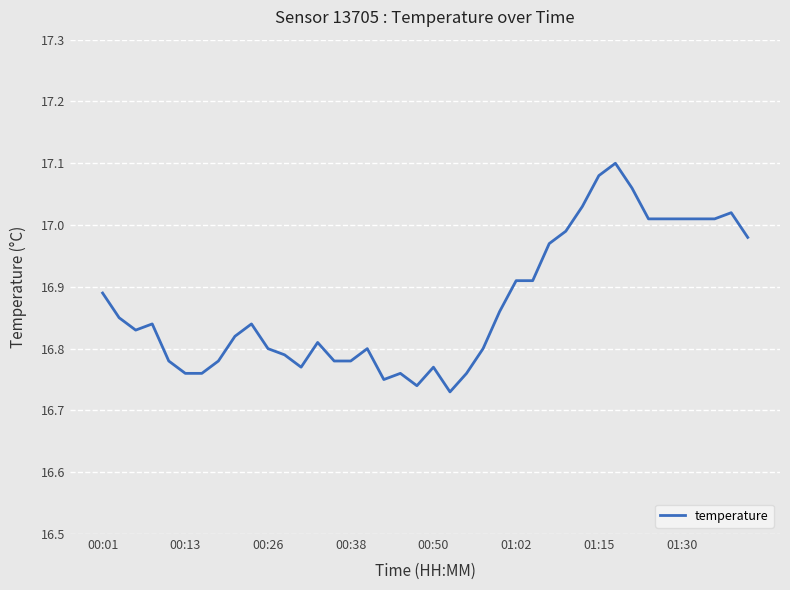

Reading right to left, transcribe all the data shown in this chart.

17.0	17.0	17.0	17.0	17.0	17.0	17.0	17.1	17.1	17.1	17.0	17.0	17.0	16.9	16.9	16.9	16.8	16.8	16.7	16.8	16.7	16.8	16.8	16.8	16.8	16.8	16.8	16.8	16.8	16.8	16.8	16.8	16.8	16.8	16.8	16.8	16.8	16.8	16.9	16.9